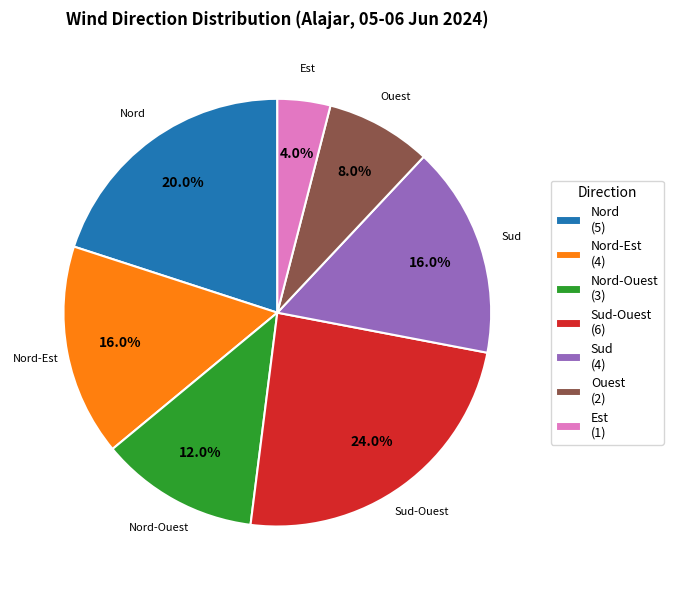

Which category has the biggest portion of the pie?

Sud-Ouest (6)